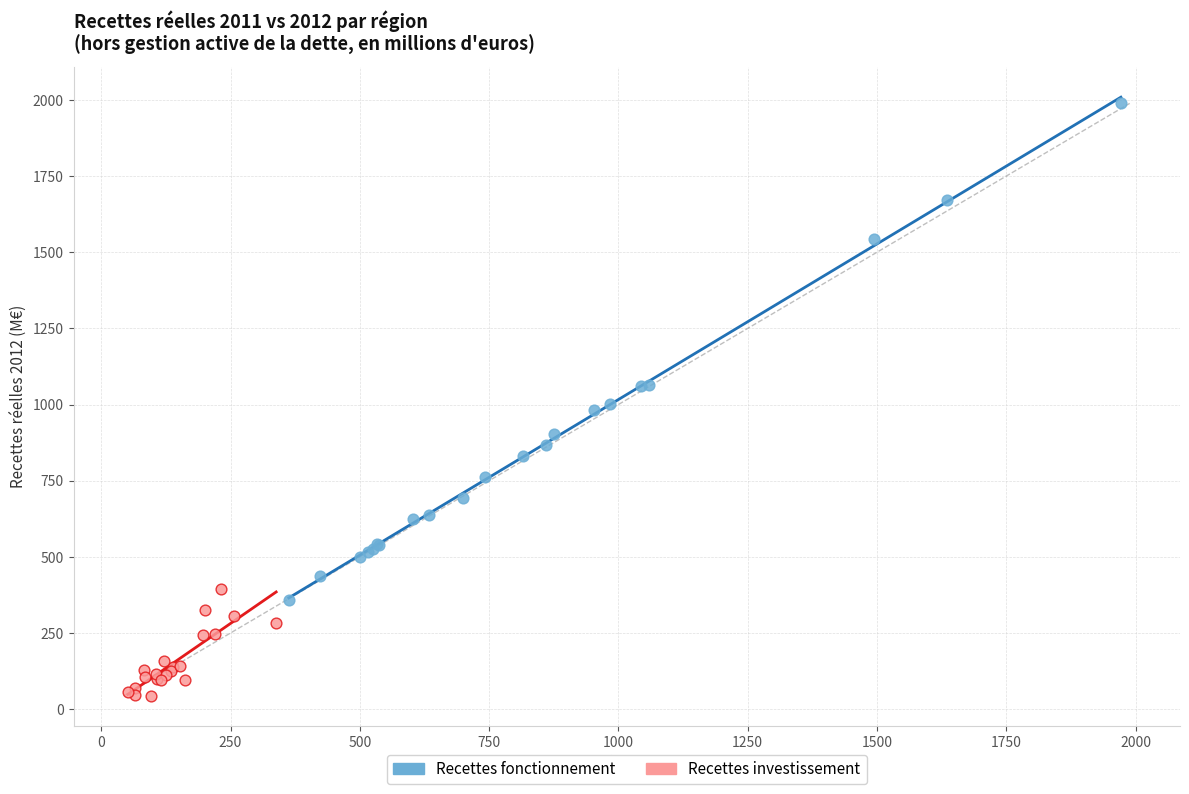

Which series reaches the minimum Y coordinate?

Recettes investissement